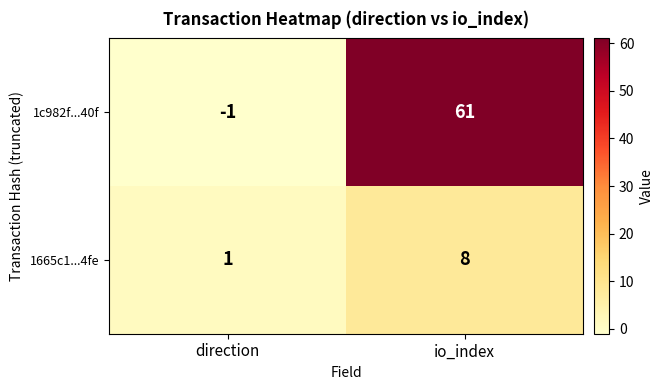

What is the sum of all 1c982f...40f values?

60